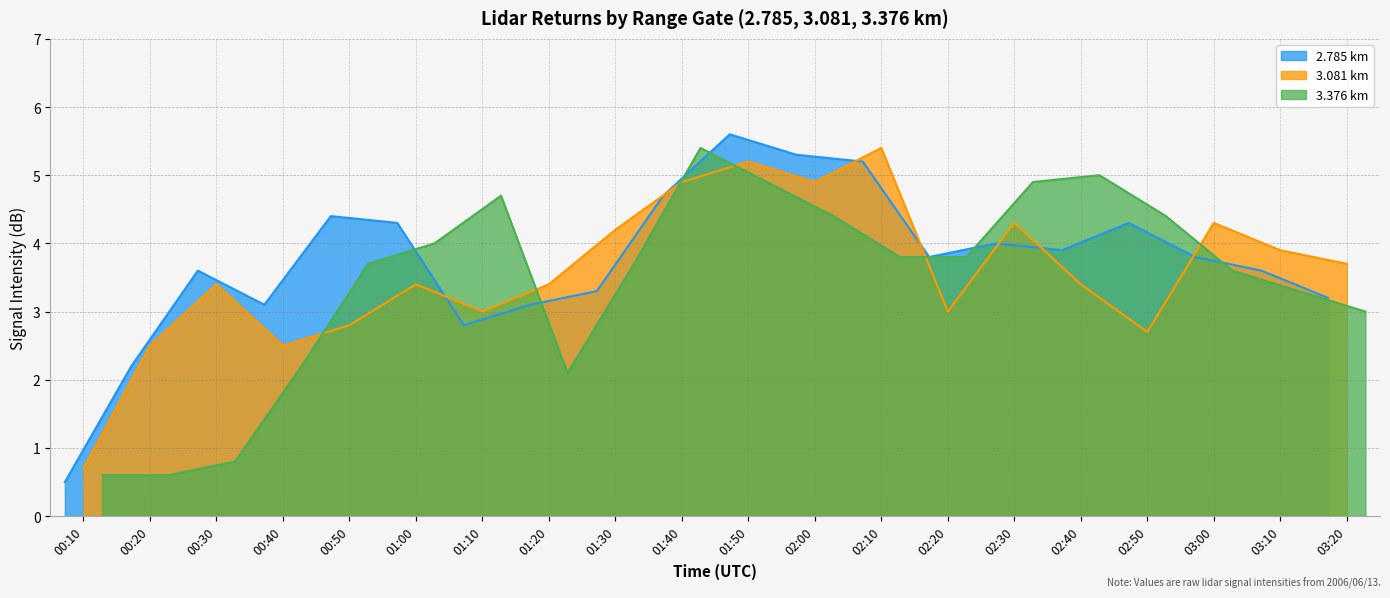

At which label does 3.376 reach its peak?

01:40